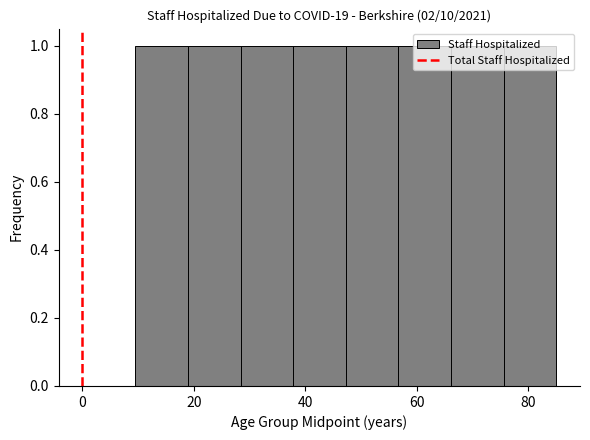

Reading left to right, transcribe this chart: for each bar, give the range it covers on the x-axis and its height. Neither the bar edges nor the heights are printed on the chart, so give them approximately, as read against the axes.

10 to 18: 1
18 to 28: 1
28 to 38: 1
38 to 48: 1
48 to 56: 1
56 to 66: 1
66 to 76: 1
76 to 86: 1